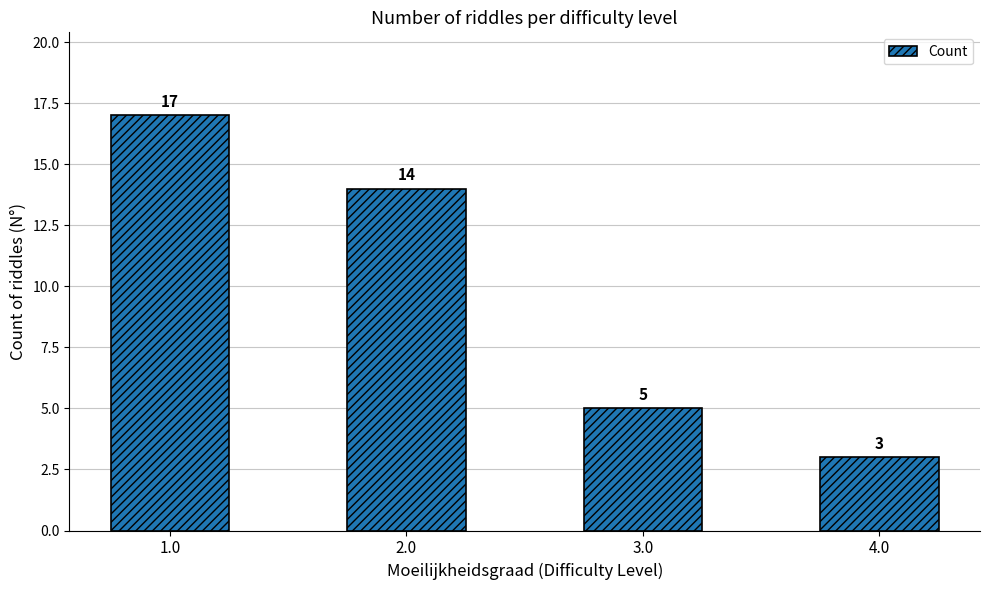

Is it true that the value at 1.0 is 10?

False